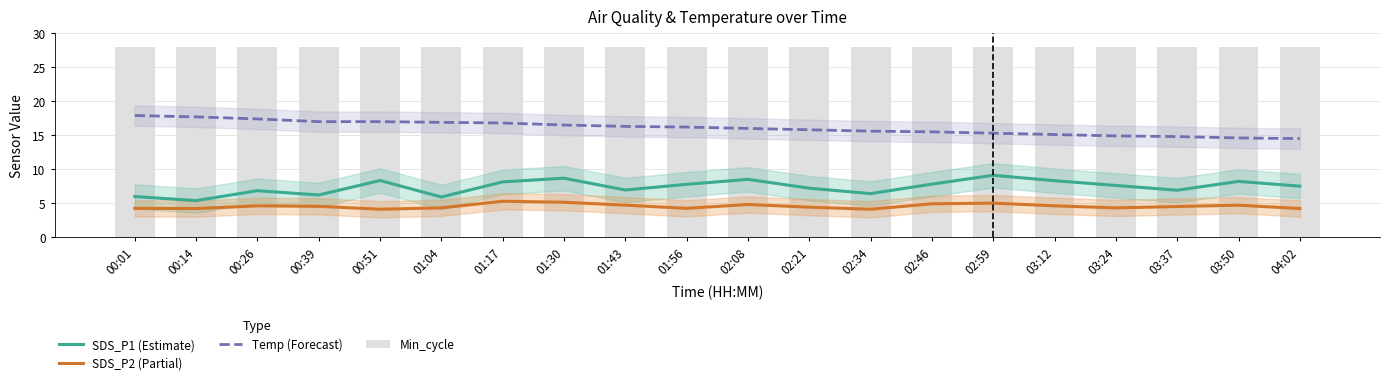

Where is Min_cycle nearest to the value 28?

00:01